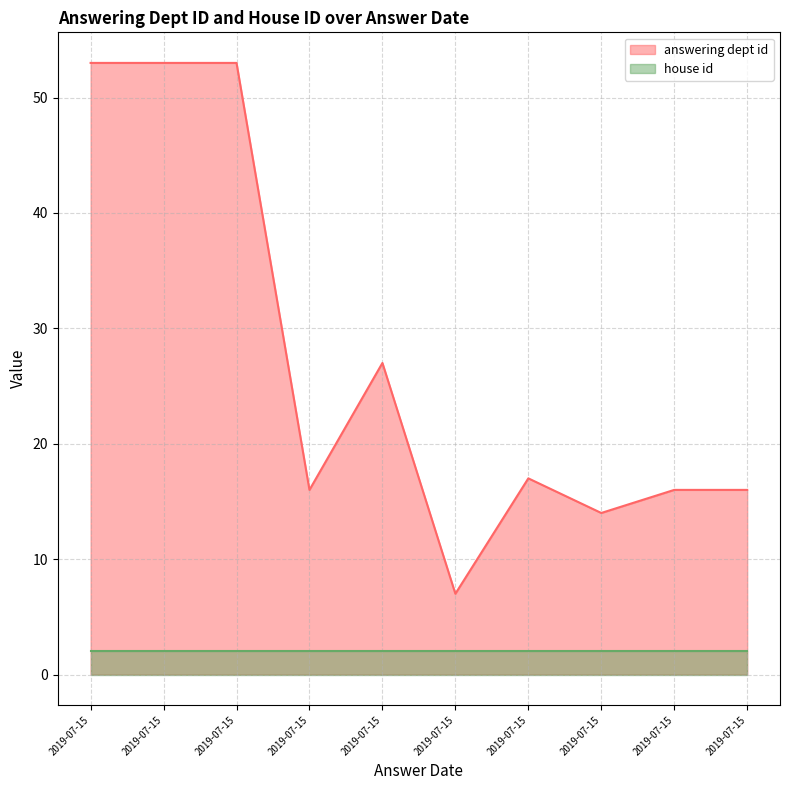

List the labels in order of value, smallest first.

2019-07-15, 2019-07-15, 2019-07-15, 2019-07-15, 2019-07-15, 2019-07-15, 2019-07-15, 2019-07-15, 2019-07-15, 2019-07-15